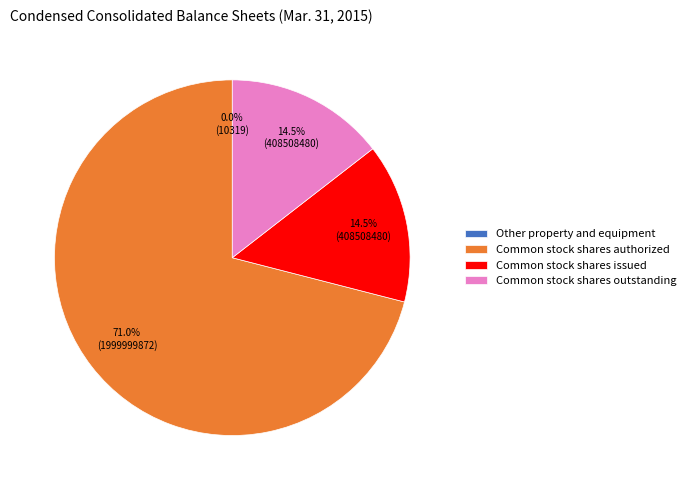

What is the ratio of the value at Common stock shares issued to the value at Common stock shares outstanding?

1.0